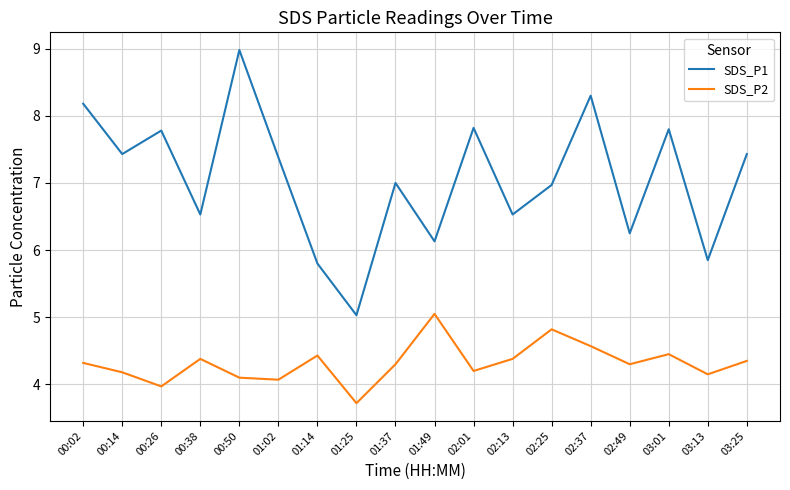

True or false: SDS_P2 and SDS_P1 intersect in this chart.

False